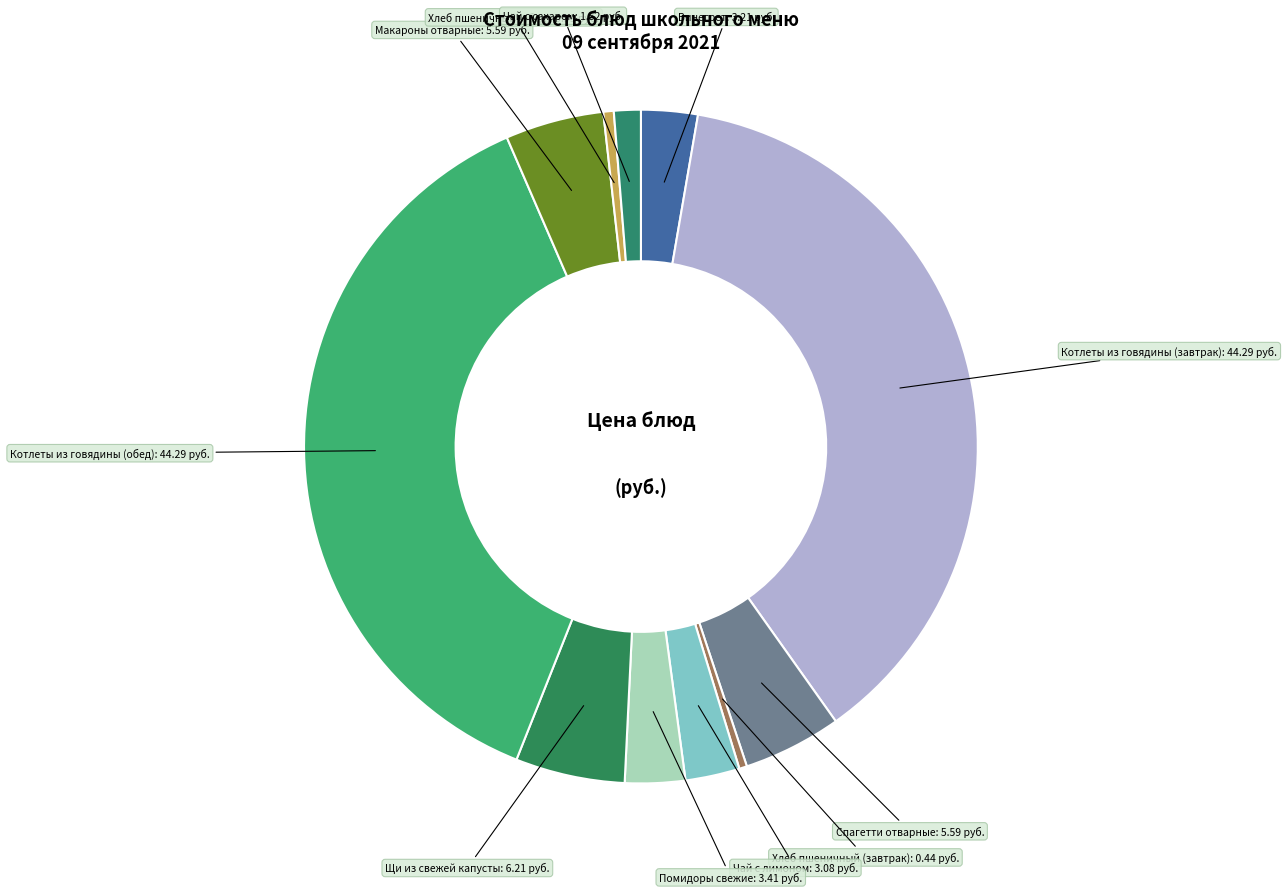

How many slices are in this pie chart?

11